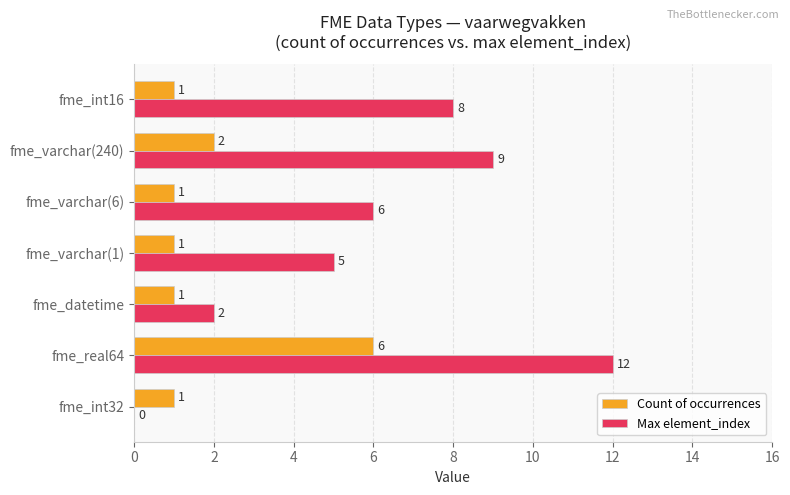

Which series changed the most between fme_real64 and fme_varchar(240)?

Count of occurrences